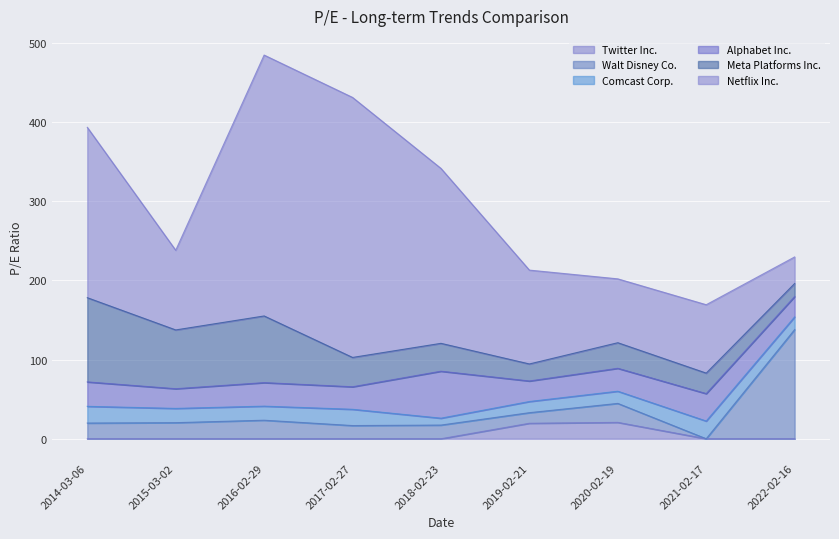

What is the difference between the maximum and second lowest values in the Walt Disney Co. series?

124.5